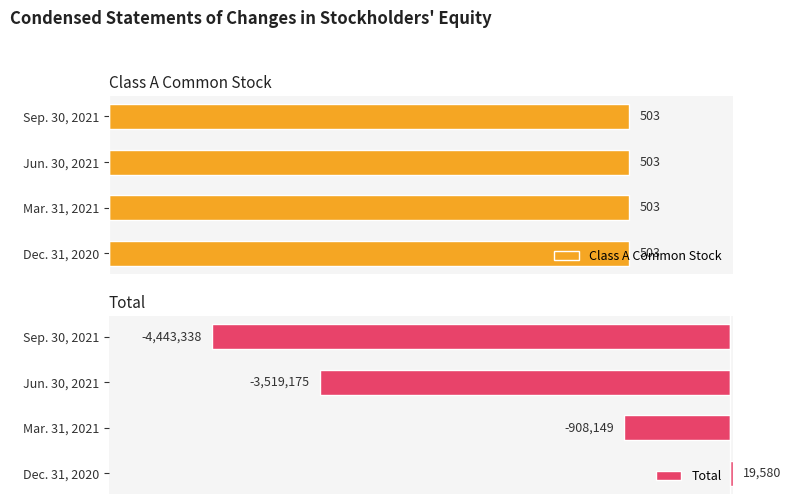

Where is Total nearest to the value -2211879?

Mar. 31, 2021